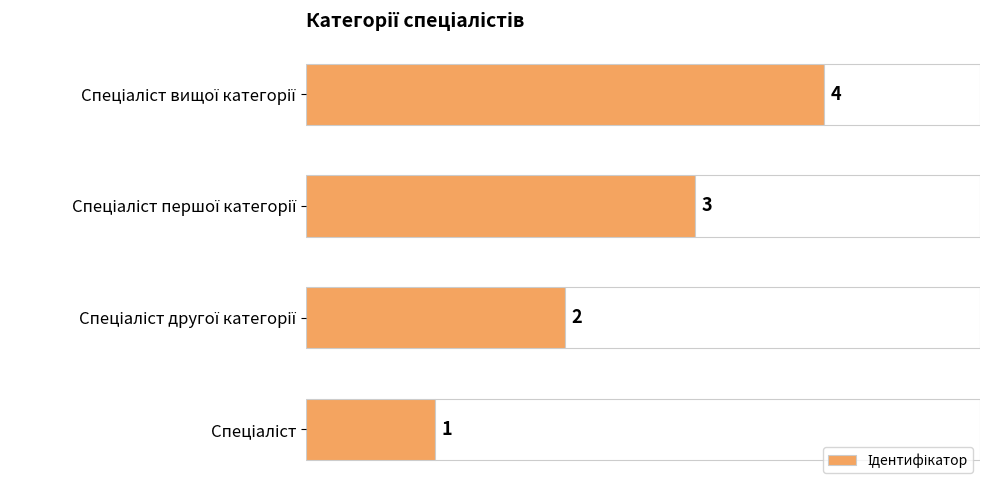

What is the minimum value shown in the chart?

1